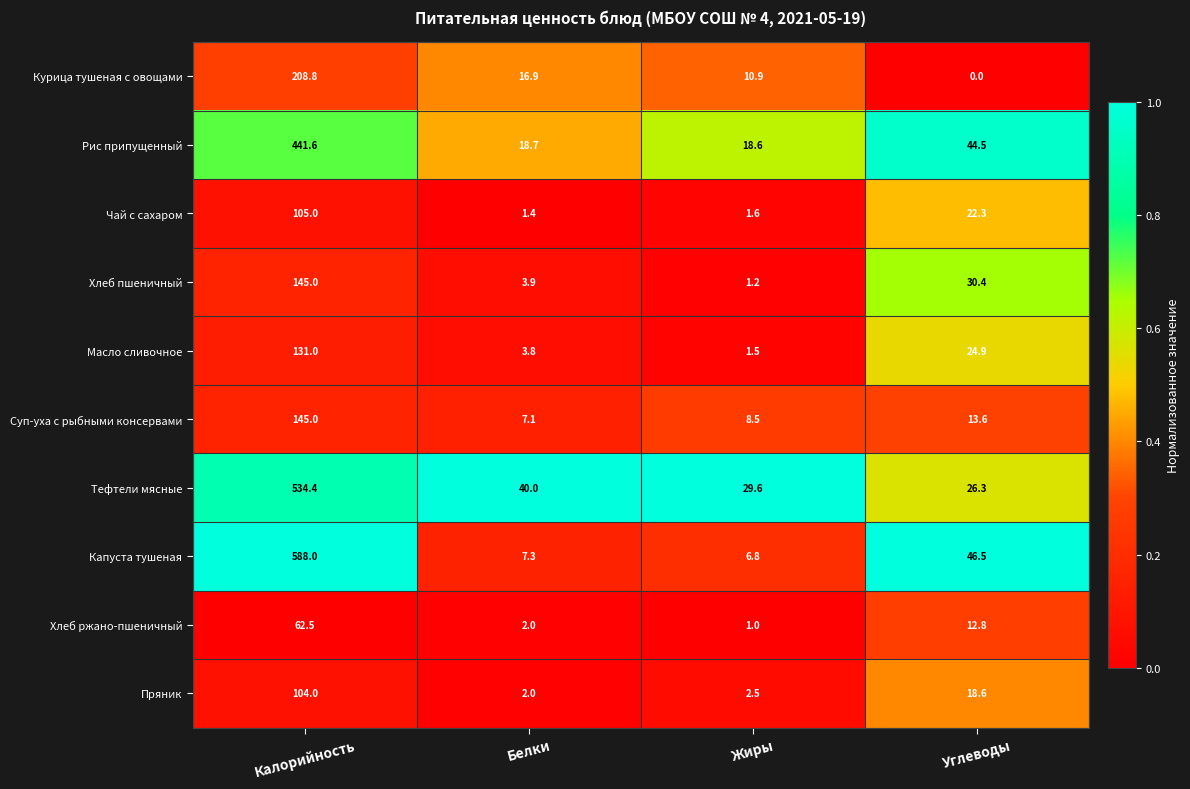

Which category has the highest value across all series?

Калорийность